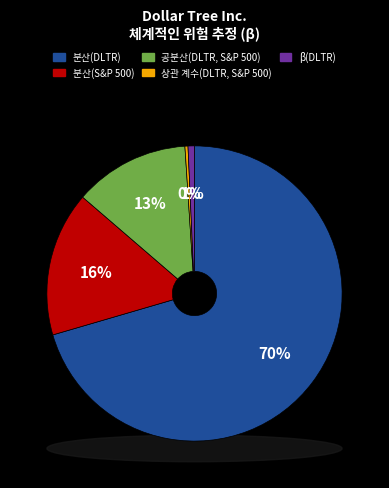

How many slices are in this pie chart?

5